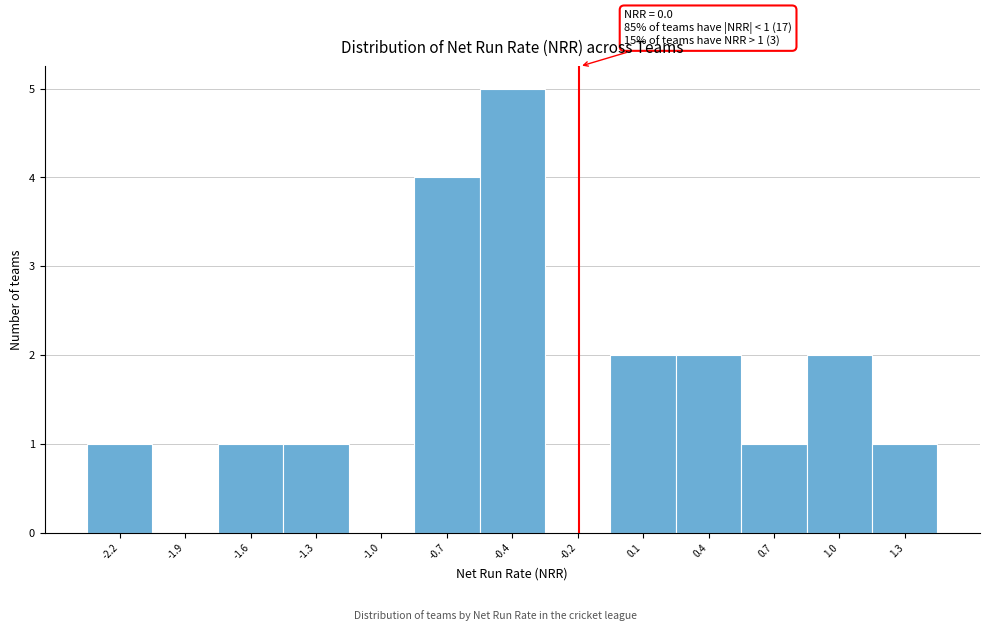

Reading right to left, transcribe all the data shown in this chart.

1.3=1	1.0=2	0.7=1	0.4=2	0.1=2	-0.2=0	-0.4=5	-0.7=4	-1.0=0	-1.3=1	-1.6=1	-1.9=0	-2.2=1